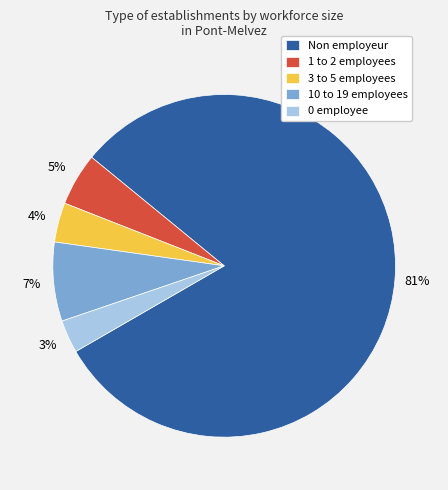

Which slice is the smallest?

0 employee